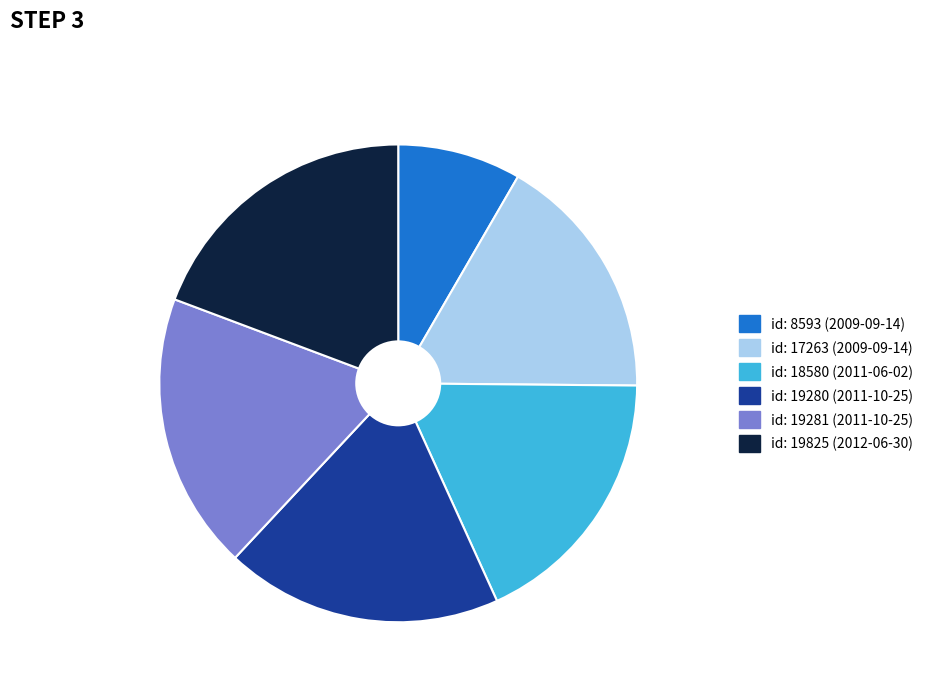

How many segments does this pie chart have?

6